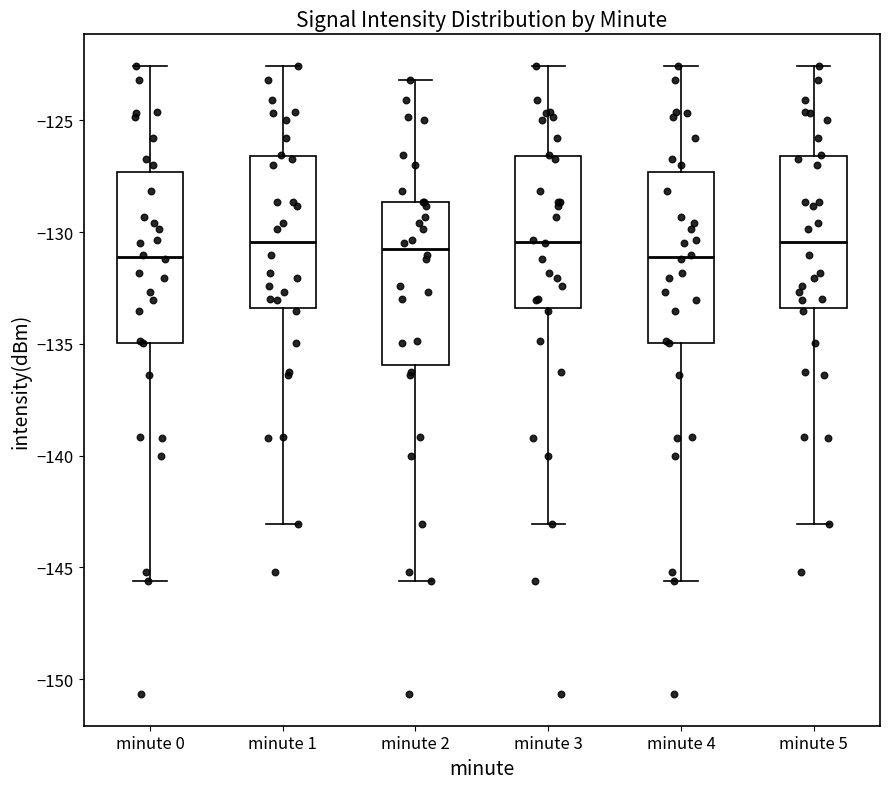

Where does the lower whisker of the box for minute 0 end on the y-axis? The values are not printed on the chart, so give them approximately, as read against the axis.

-145.5